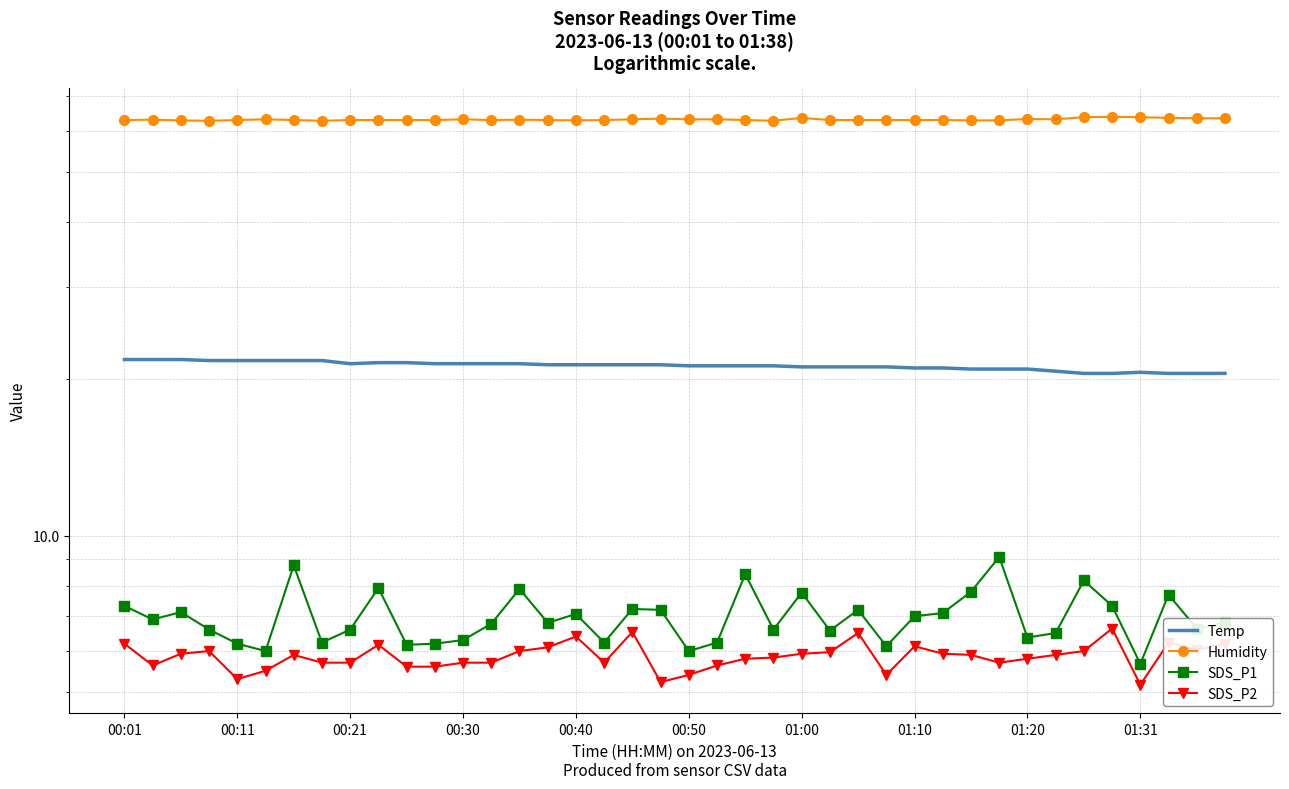

The Temp series shows 21.3 at 00:40. True or false?

True